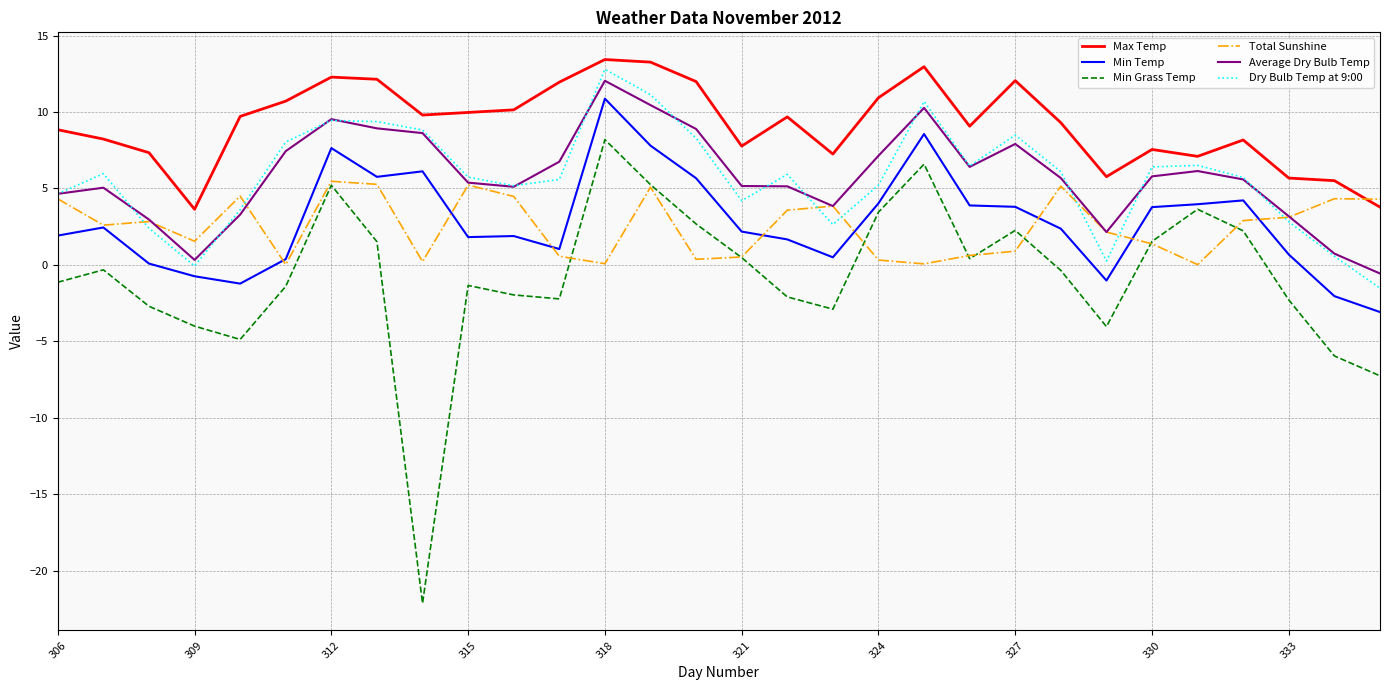

How many values in the Min Grass Temp series are below 0?

17